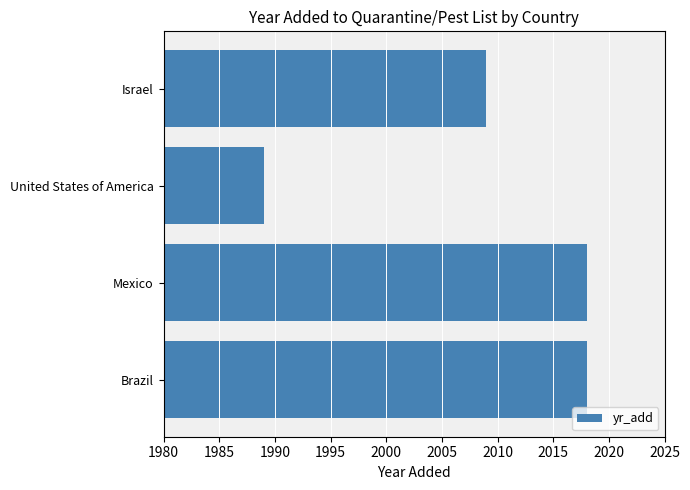

True or false: the data shows 1289 at Mexico.

False